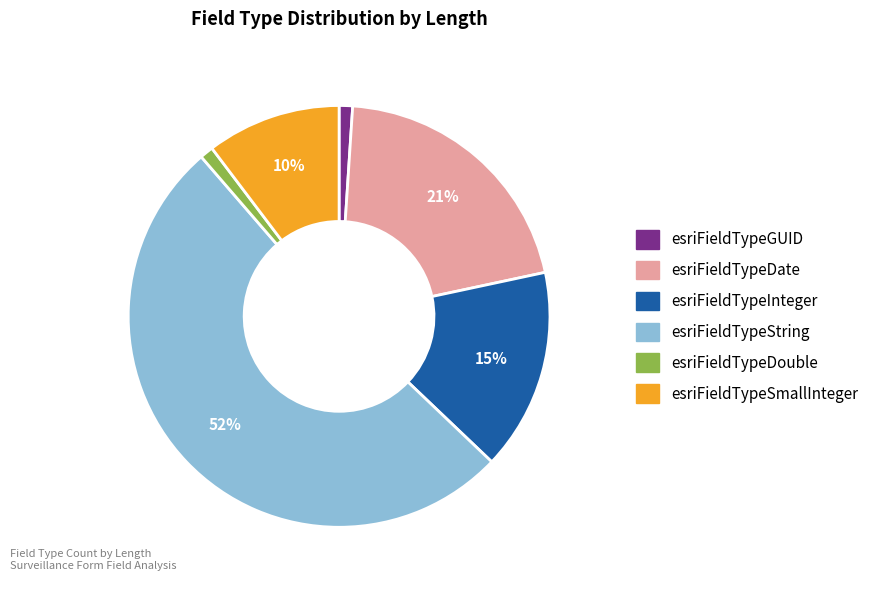

To the nearest percent, what percentage of the pie is esriFieldTypeString?

52%